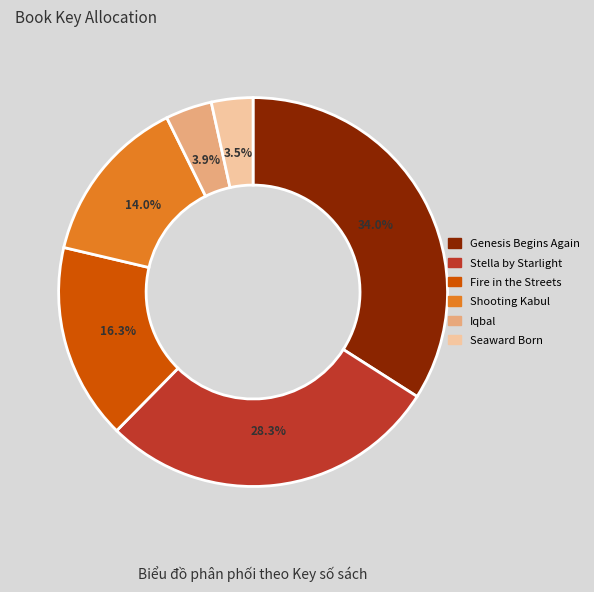

Combined, do Iqbal and Stella by Starlight account for over 50%?

No